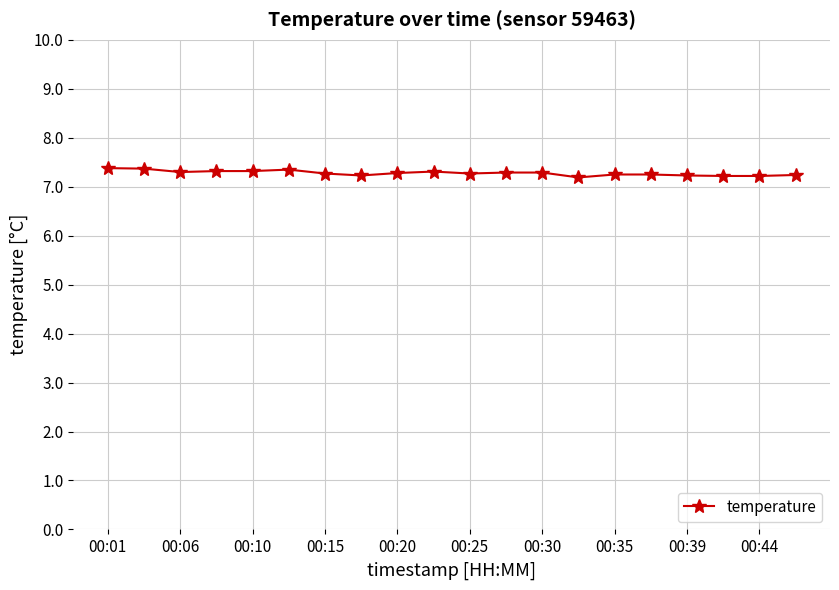

What is the value of the 3rd point from the left?

7.3